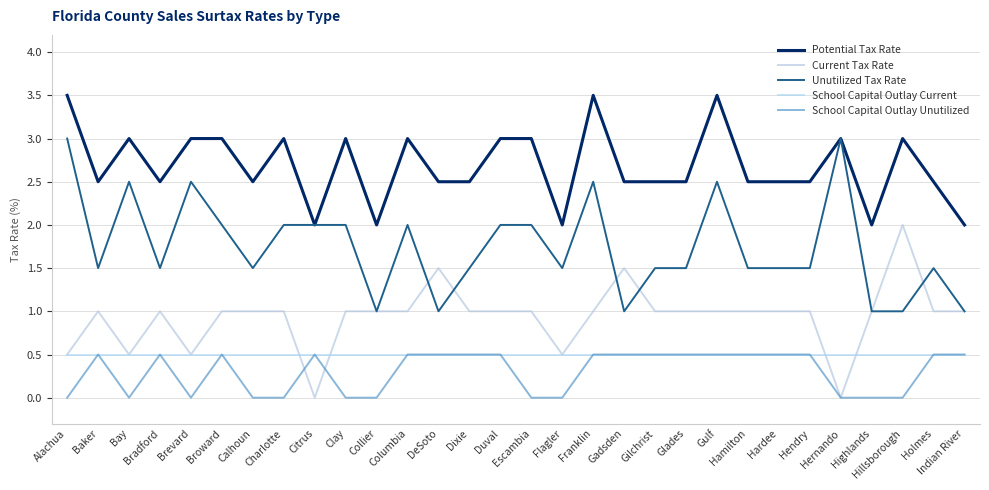

How many lines are shown in the chart?

5